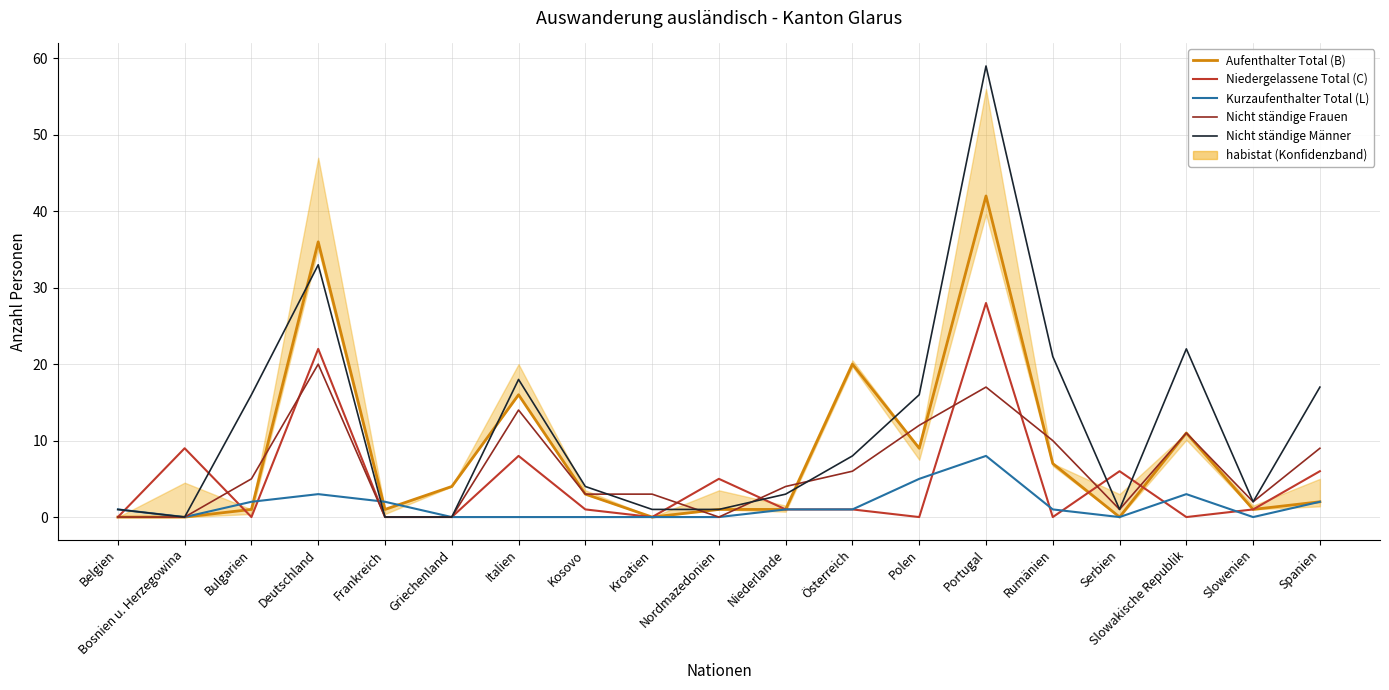

True or false: Kurzaufenthalter Total (L) and Niedergelassene Total (C) intersect in this chart.

True